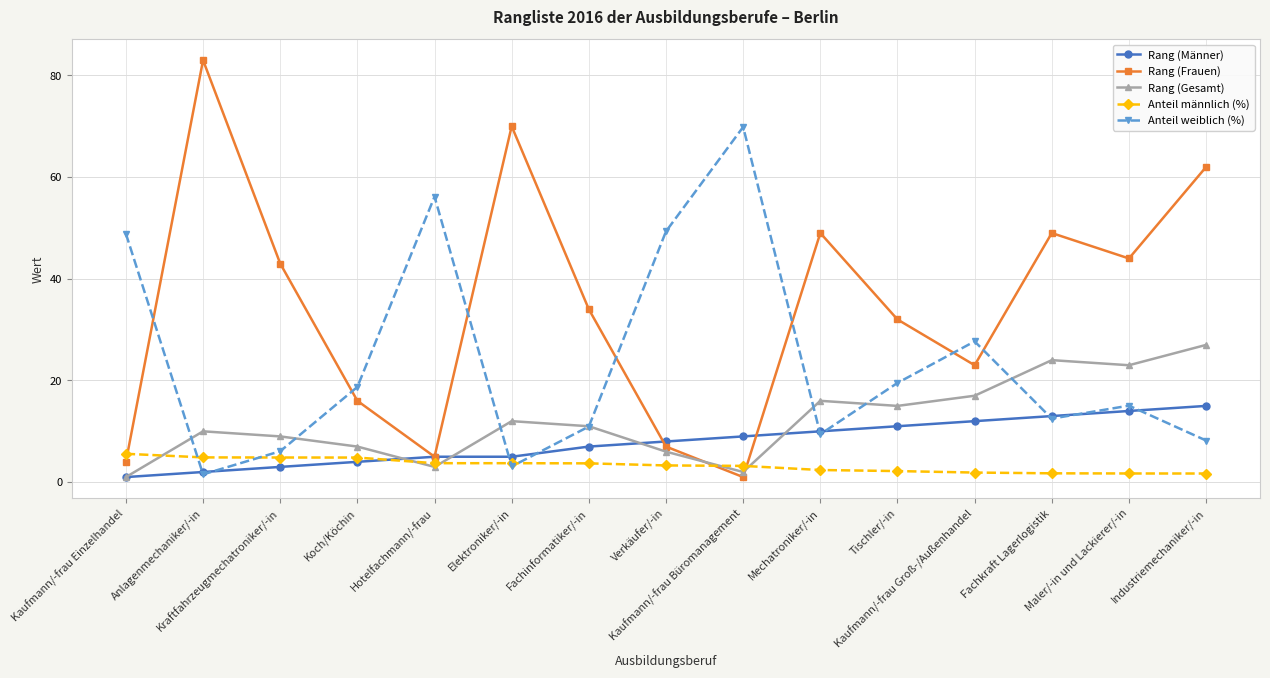

Which series ends up on top after the final intersection of Anteil weiblich (%) and Anteil männlich (%)?

Anteil weiblich (%)